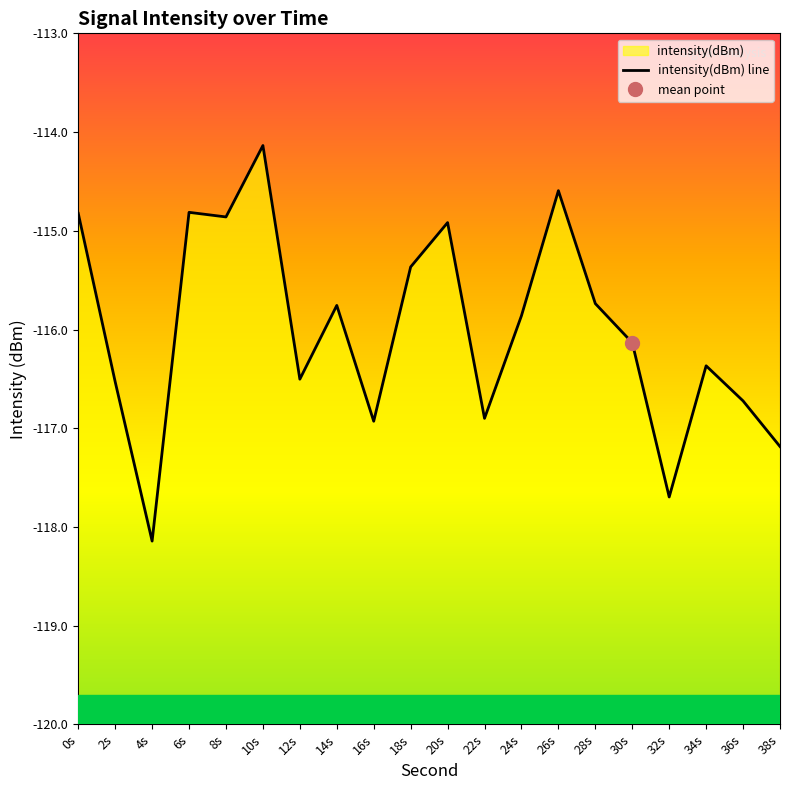

Is this an area chart (filled region under the line)?

No